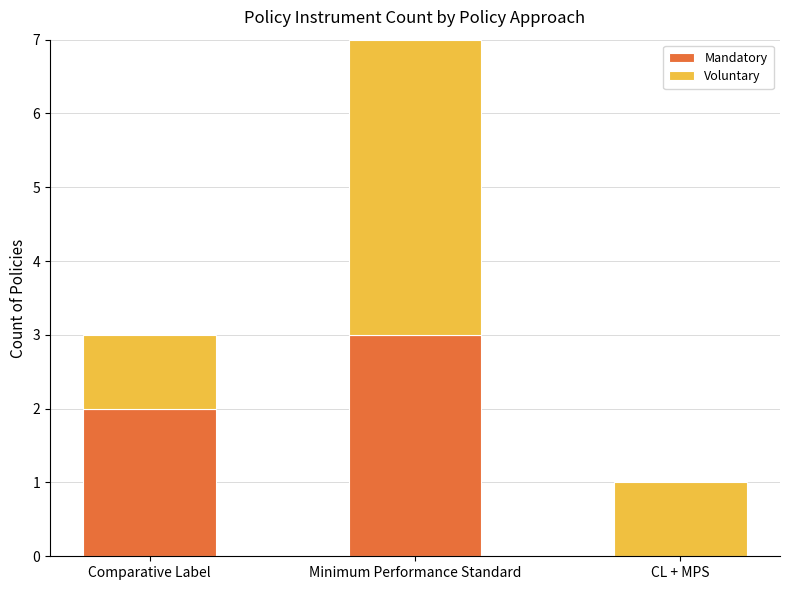

At which category is the sum across all series the highest?

Minimum Performance Standard